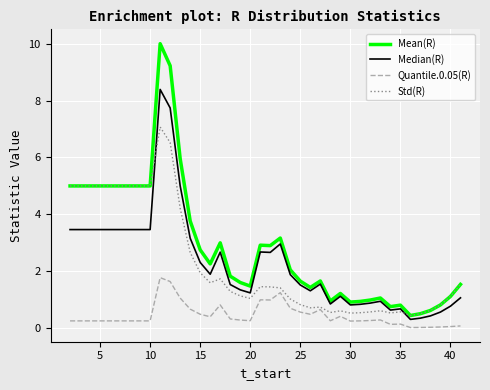

Rank the series by their maximum value, from highest to lowest.

Mean(R), Median(R), Std(R), Quantile.0.05(R)